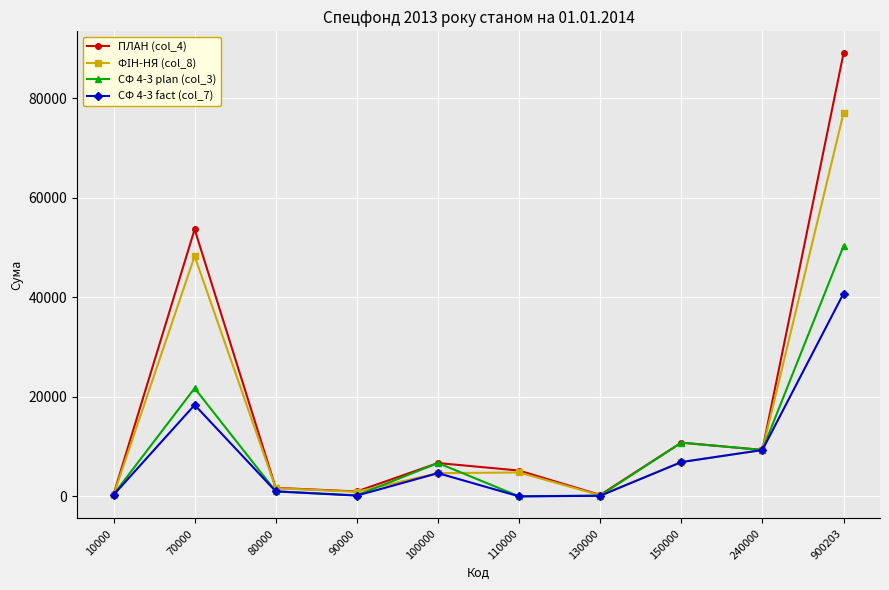

What is the total value across all series at 70000?

142078.0